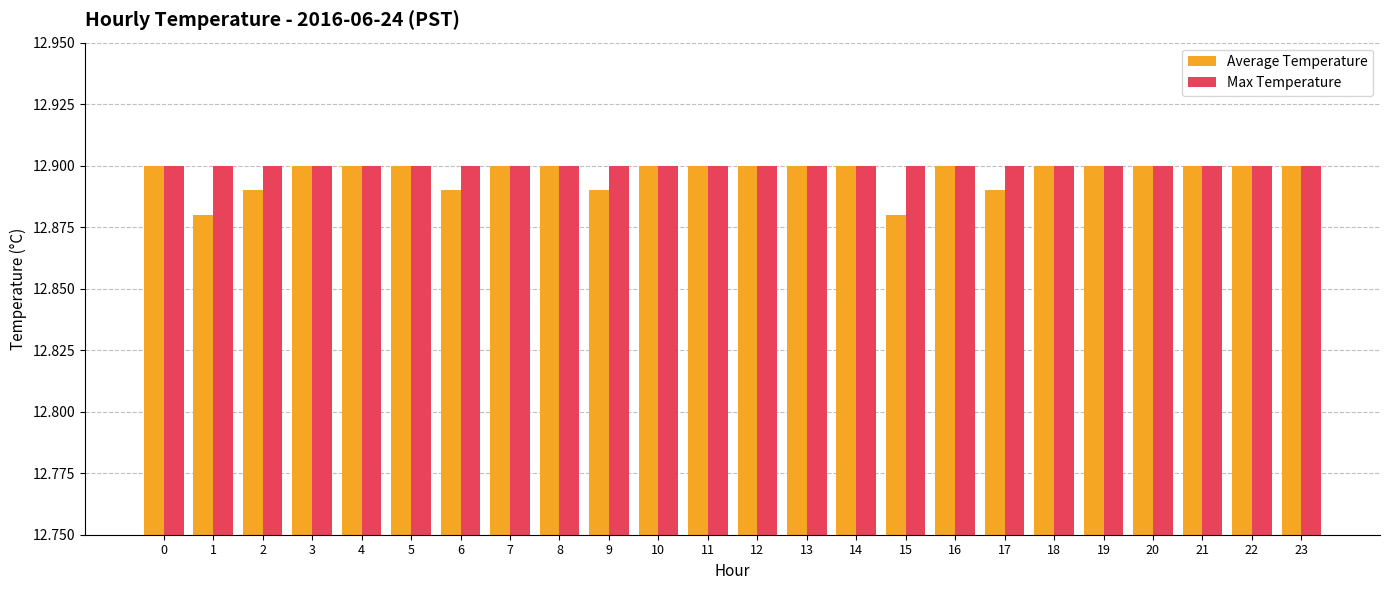

Which series has the largest range (max minus min)?

Average Temperature